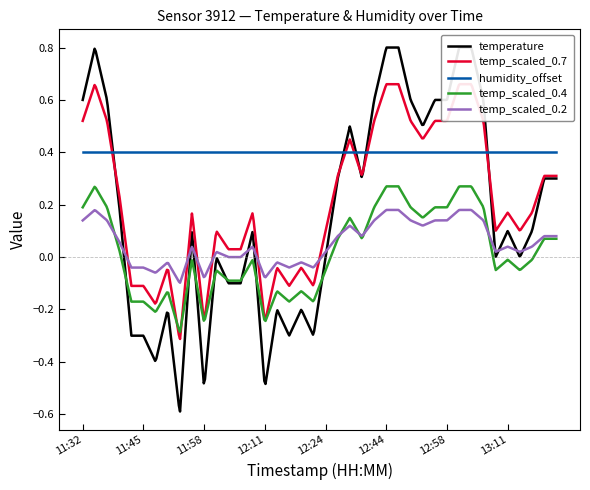

What is the approximate value of temperature at 12:55?

0.6